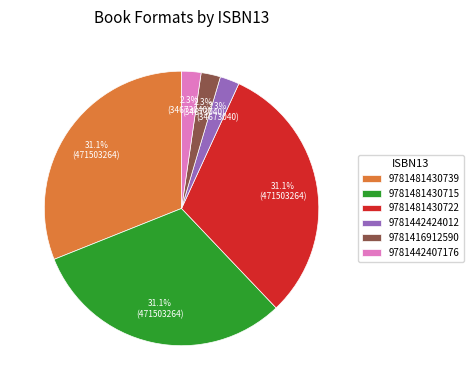

Is there any slice that represents more than half of the pie?

No